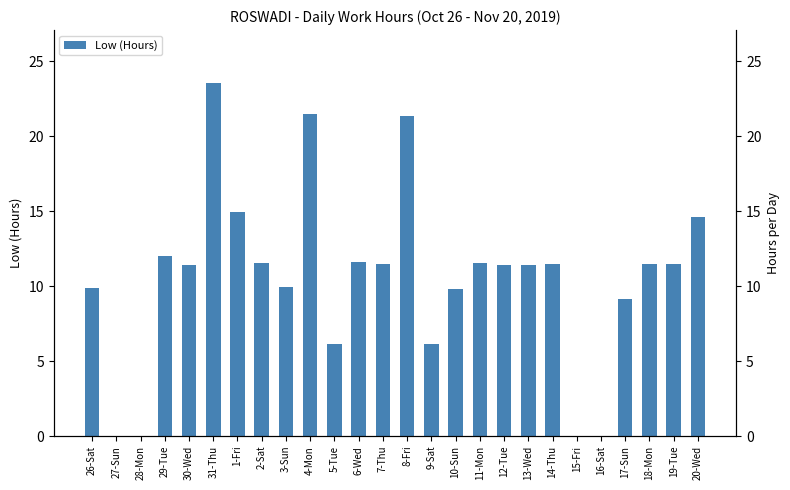

The chart shows a value of 11.4 at 12-Tue. True or false?

True